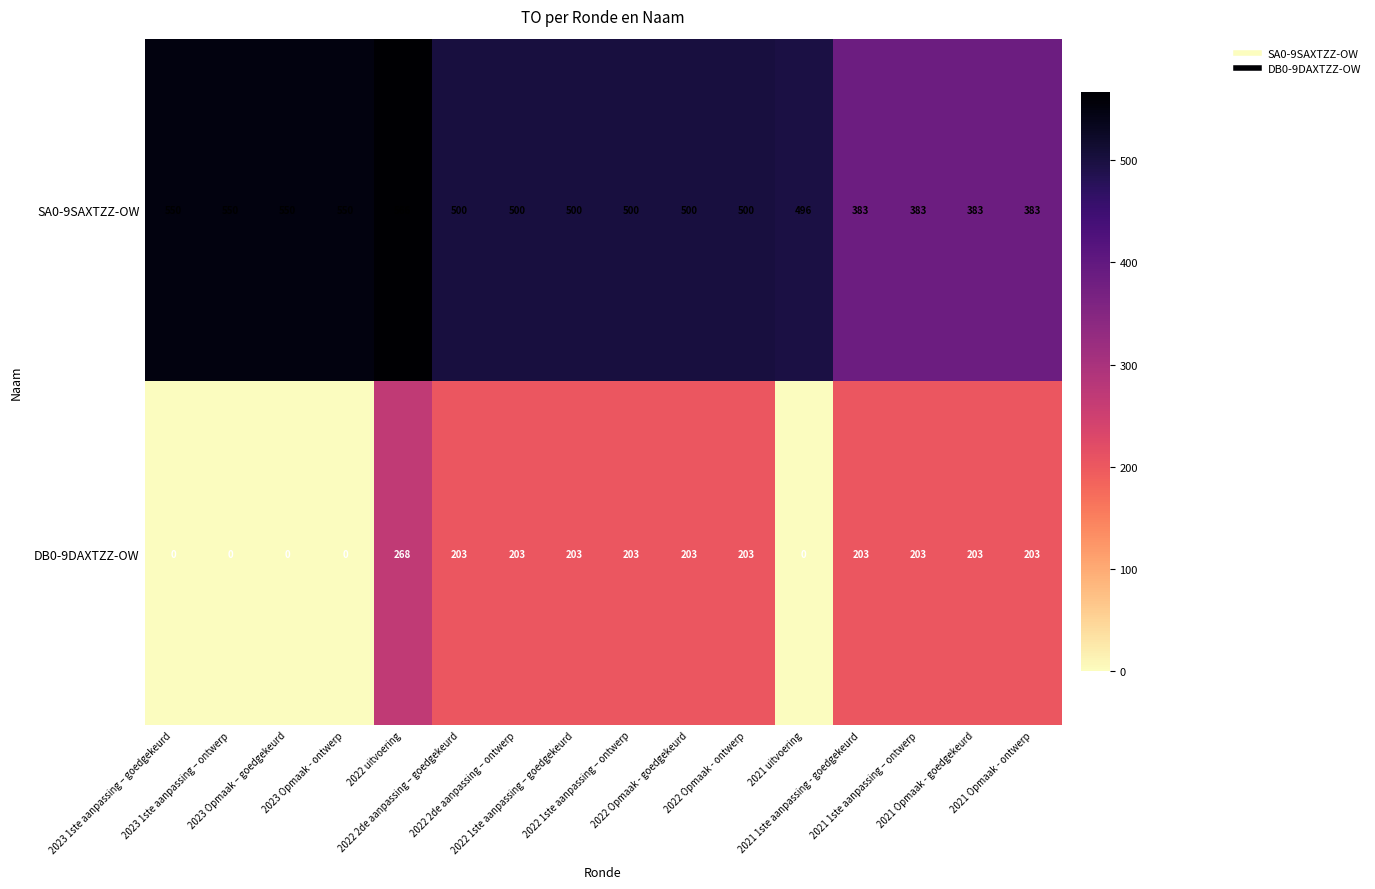

What is the maximum value for SA0-9SAXTZZ-OW?

566